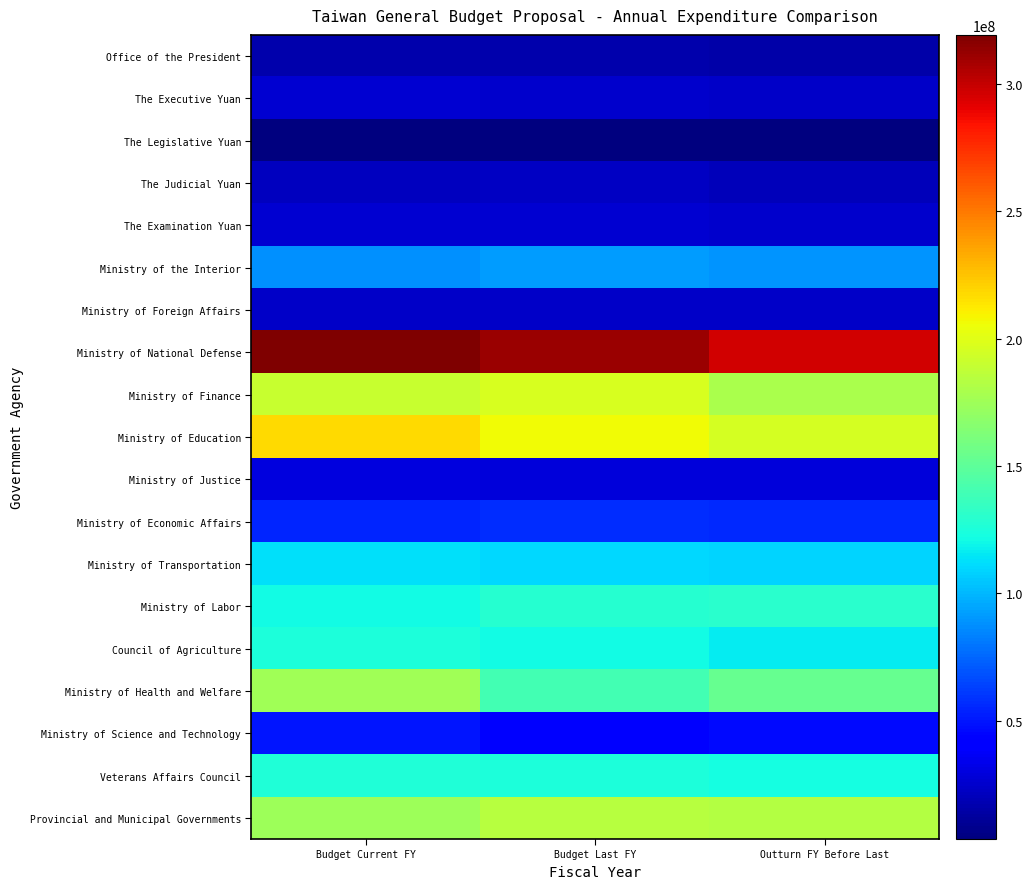

Rank the series at Outturn FY Before Last from lowest to highest value.

The Legislative Yuan, Office of the President, The Judicial Yuan, Ministry of Foreign Affairs, The Executive Yuan, The Examination Yuan, Ministry of Justice, Ministry of Science and Technology, Ministry of Economic Affairs, Ministry of the Interior, Ministry of Transportation, Council of Agriculture, Veterans Affairs Council, Ministry of Labor, Ministry of Health and Welfare, Ministry of Finance, Provincial and Municipal Governments, Ministry of Education, Ministry of National Defense